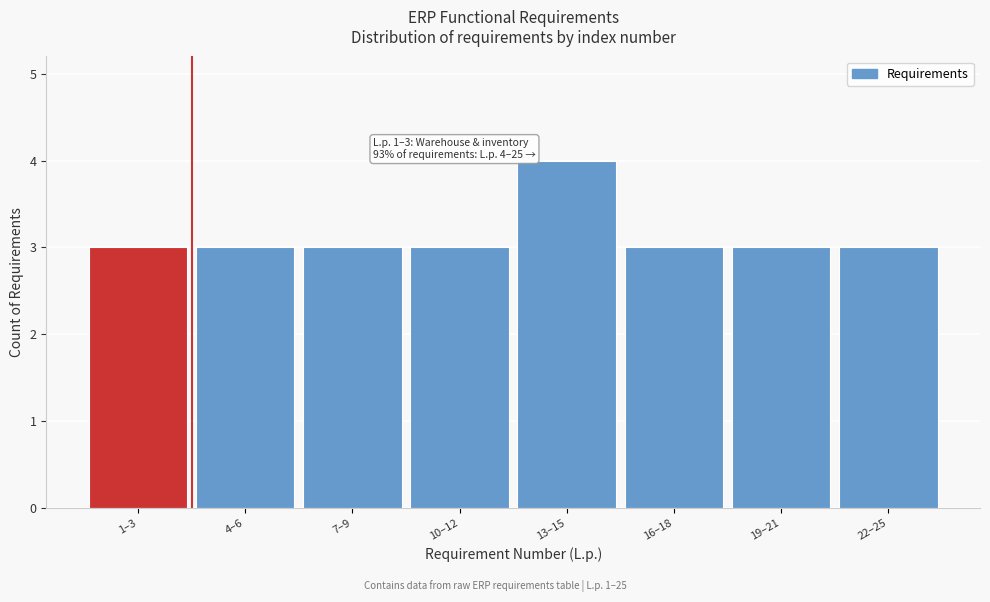

Reading left to right, list all the values displayed in this chart.

1–3=3	4–6=3	7–9=3	10–12=3	13–15=4	16–18=3	19–21=3	22–25=3